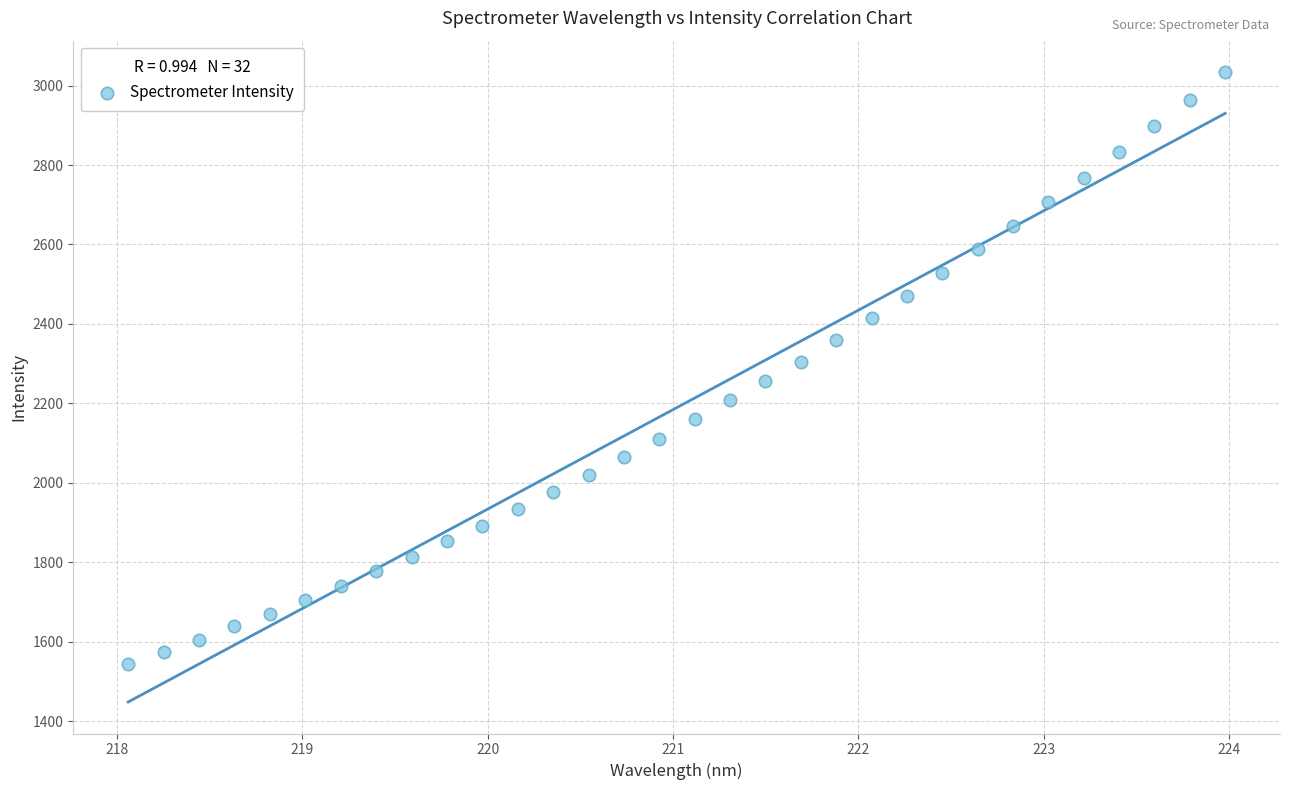

What is the range of Y values (max minus min)?

1489.7